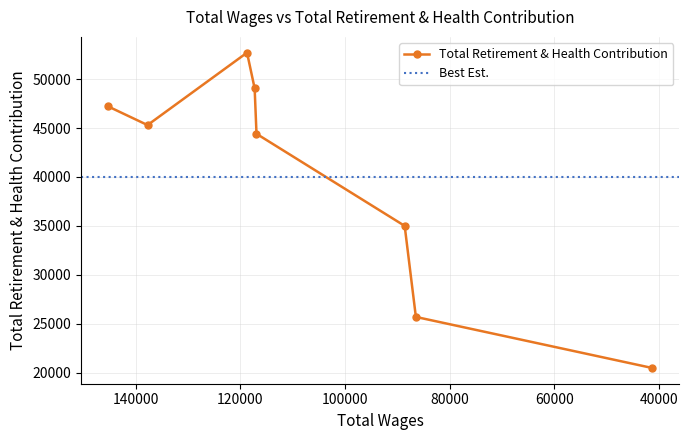

List the labels in order of value, smallest first.

41283, 86429, 88571, 116894, 137719, 145236, 117248, 118704